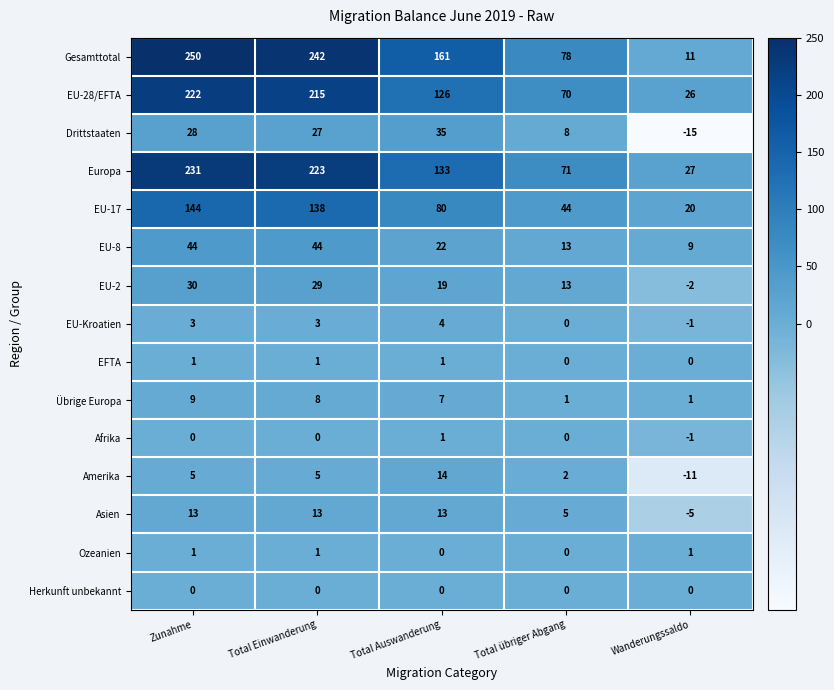

Which series has the widest spread of values?

Gesamttotal